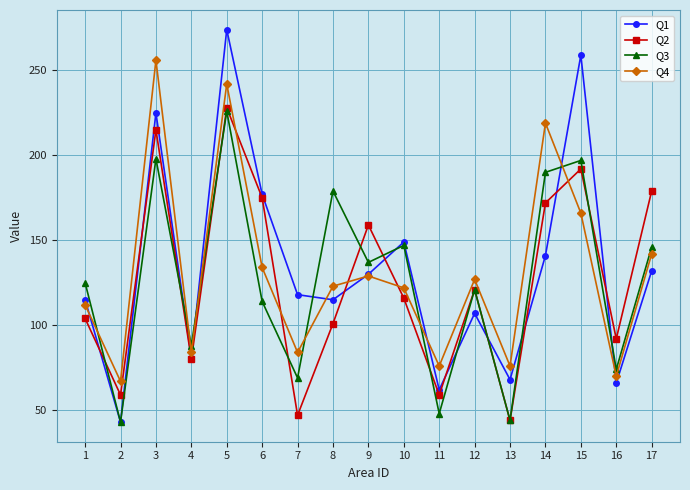

True or false: Q2 and Q3 cross at least once.

True